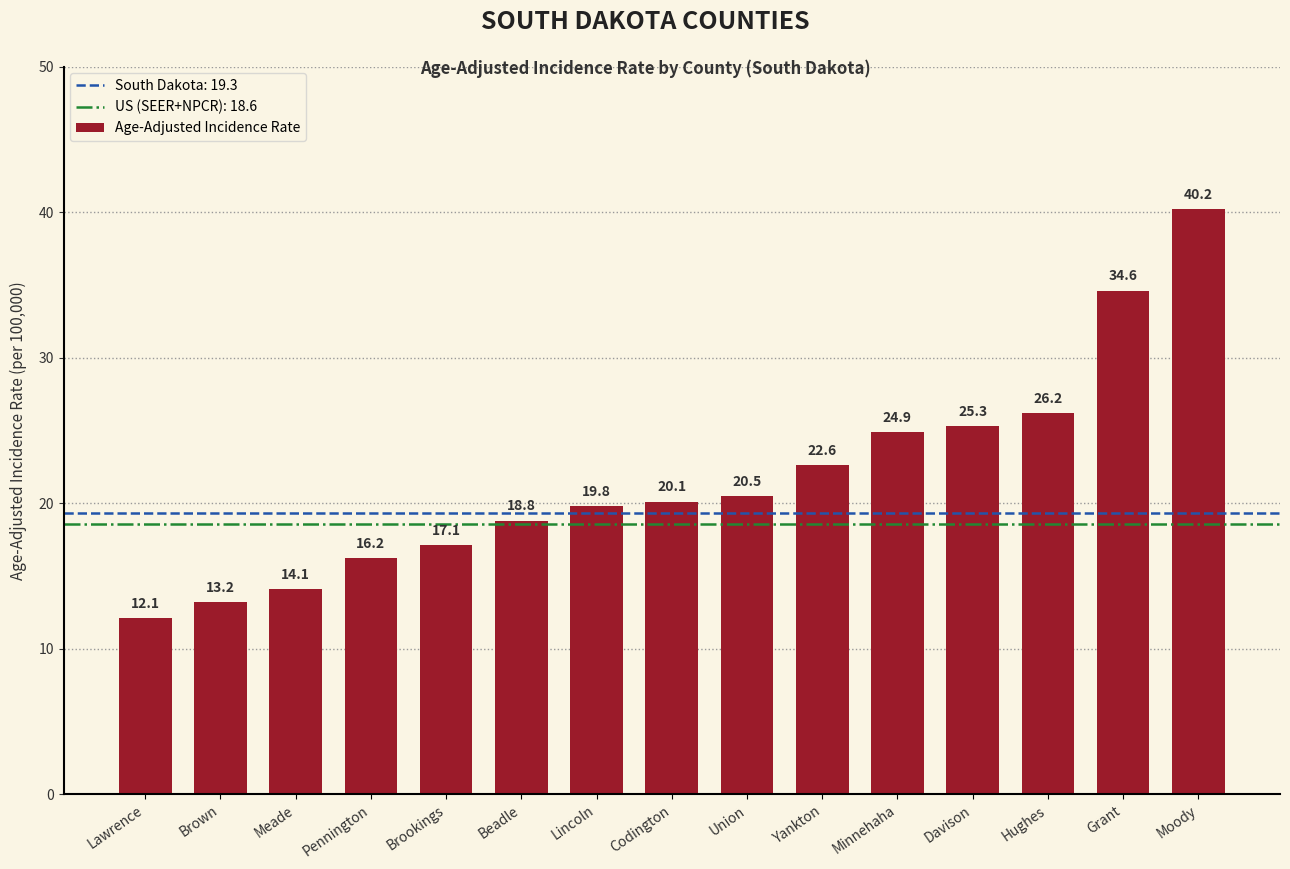

What is the sum of all values?

325.7